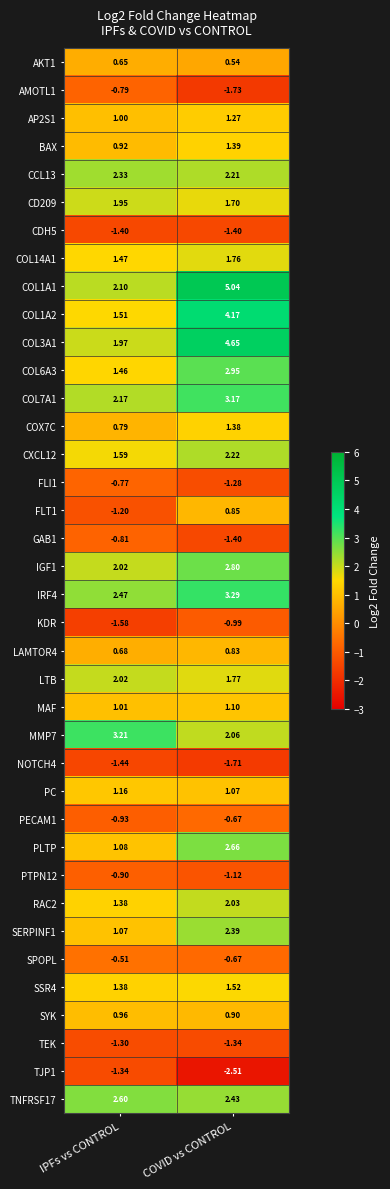

Between IPFs vs CONTROL and COVID vs CONTROL, which series saw the biggest shift?

COL1A1